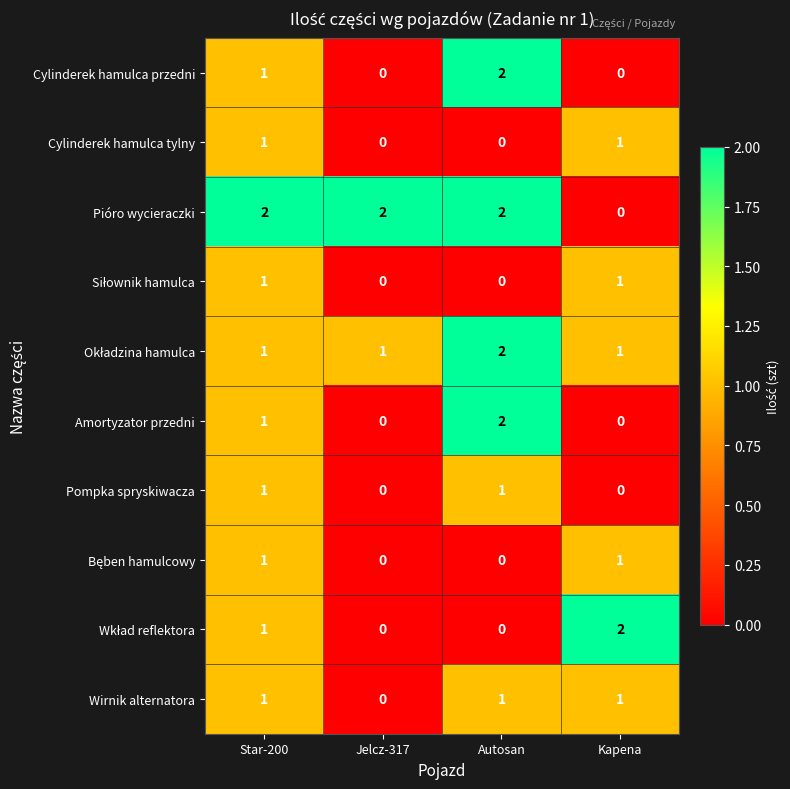

Which series has the largest total across all categories?

Pióro wycieraczki